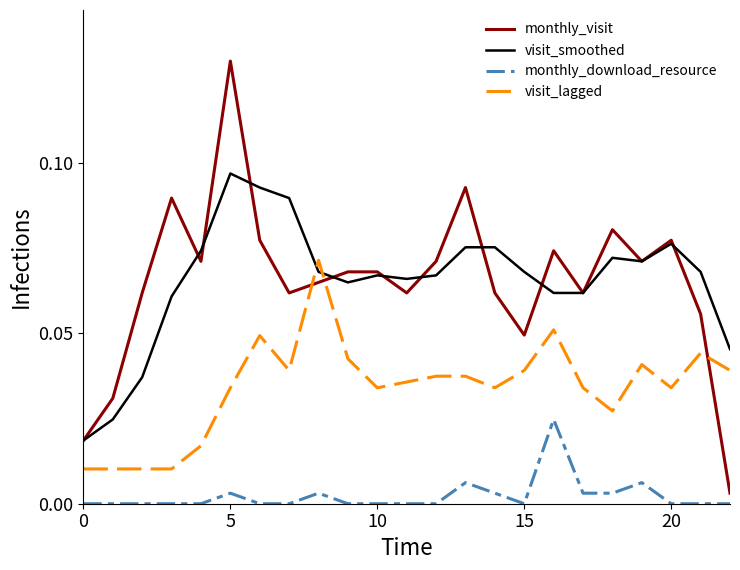

Which series has the largest range (max minus min)?

monthly_visit